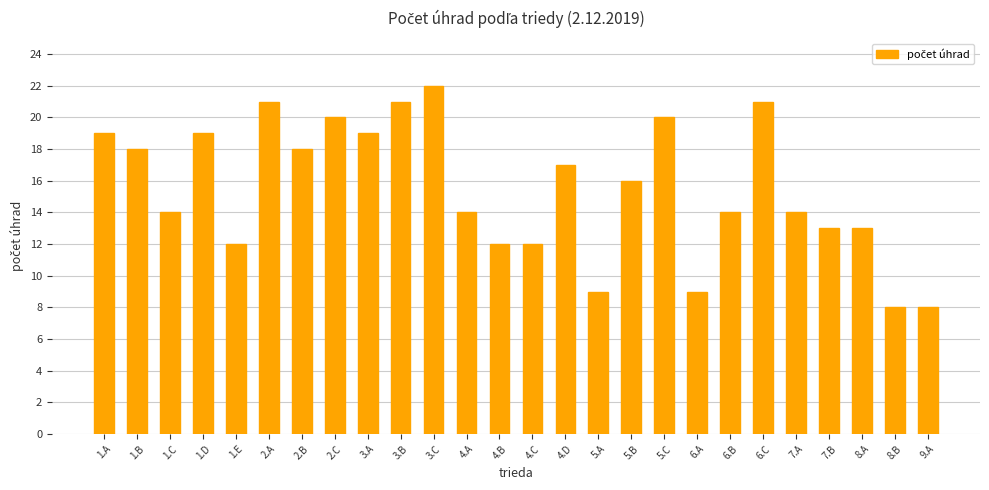

Reading left to right, what are all the values shown in this chart?

1.A=19	1.B=18	1.C=14	1.D=19	1.E=12	2.A=21	2.B=18	2.C=20	3.A=19	3.B=21	3.C=22	4.A=14	4.B=12	4.C=12	4.D=17	5.A=9	5.B=16	5.C=20	6.A=9	6.B=14	6.C=21	7.A=14	7.B=13	8.A=13	8.B=8	9.A=8